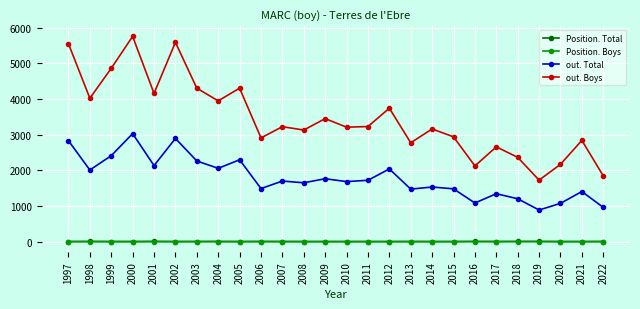

Is the value of out. Boys at 1999 greater than the value of Position. Total at 2013?

Yes